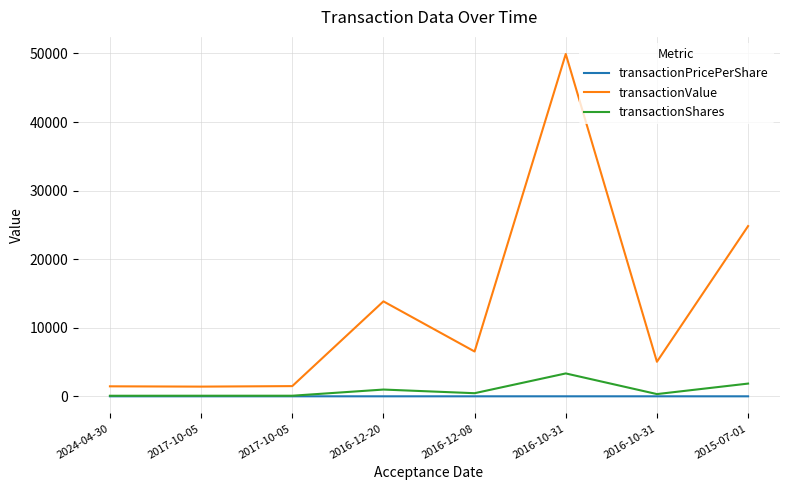

Is this an area chart (filled region under the line)?

No